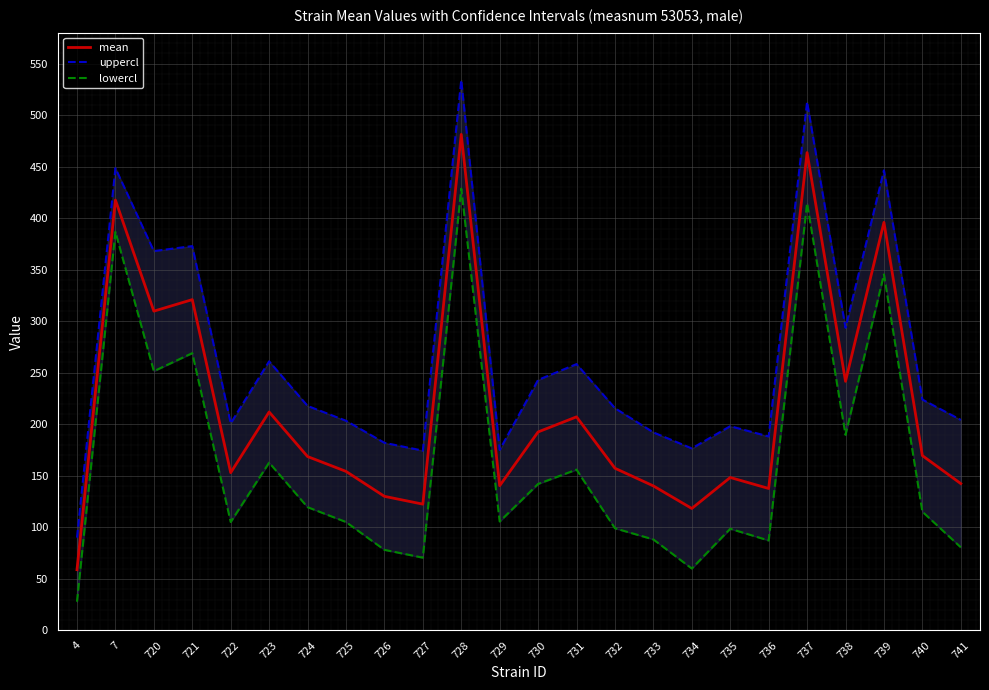

How many lines are shown in the chart?

3